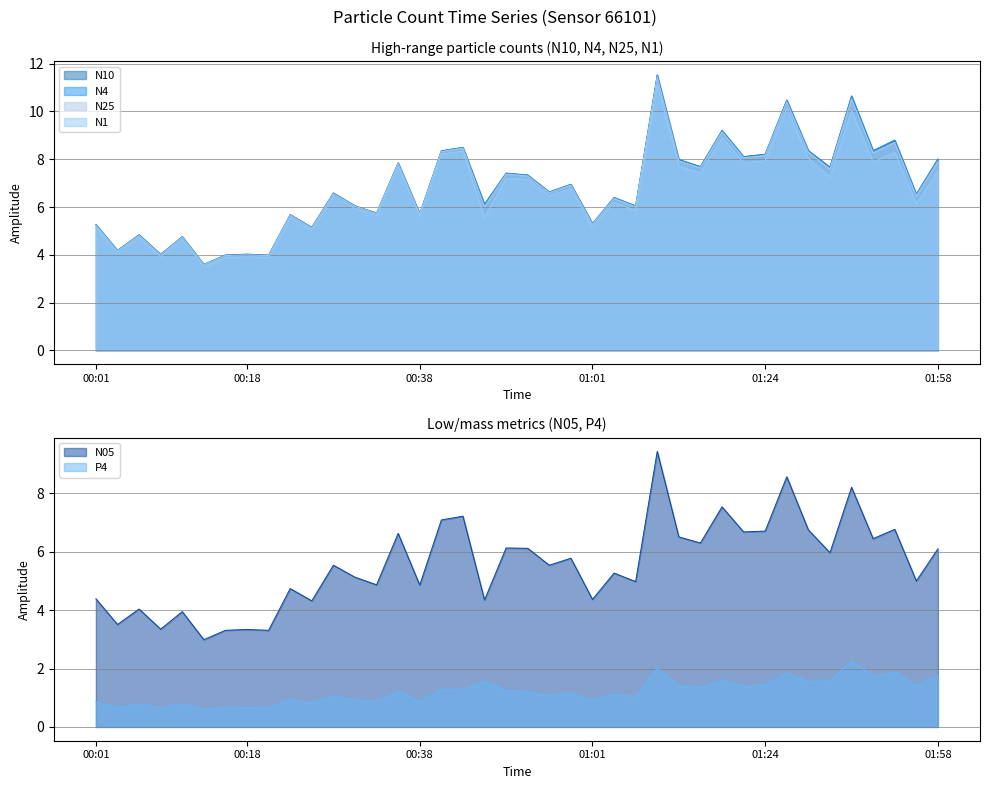

Between 01:03 and 01:27, which series saw the biggest shift?

N4